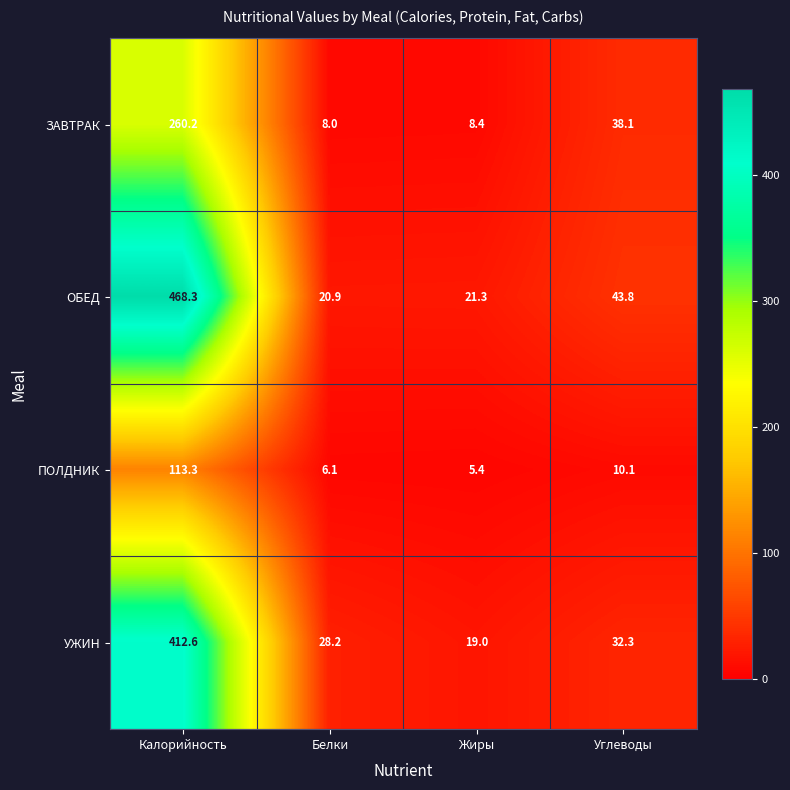

The value of ПОЛДНИК at Калорийность is 113.3. True or false?

True